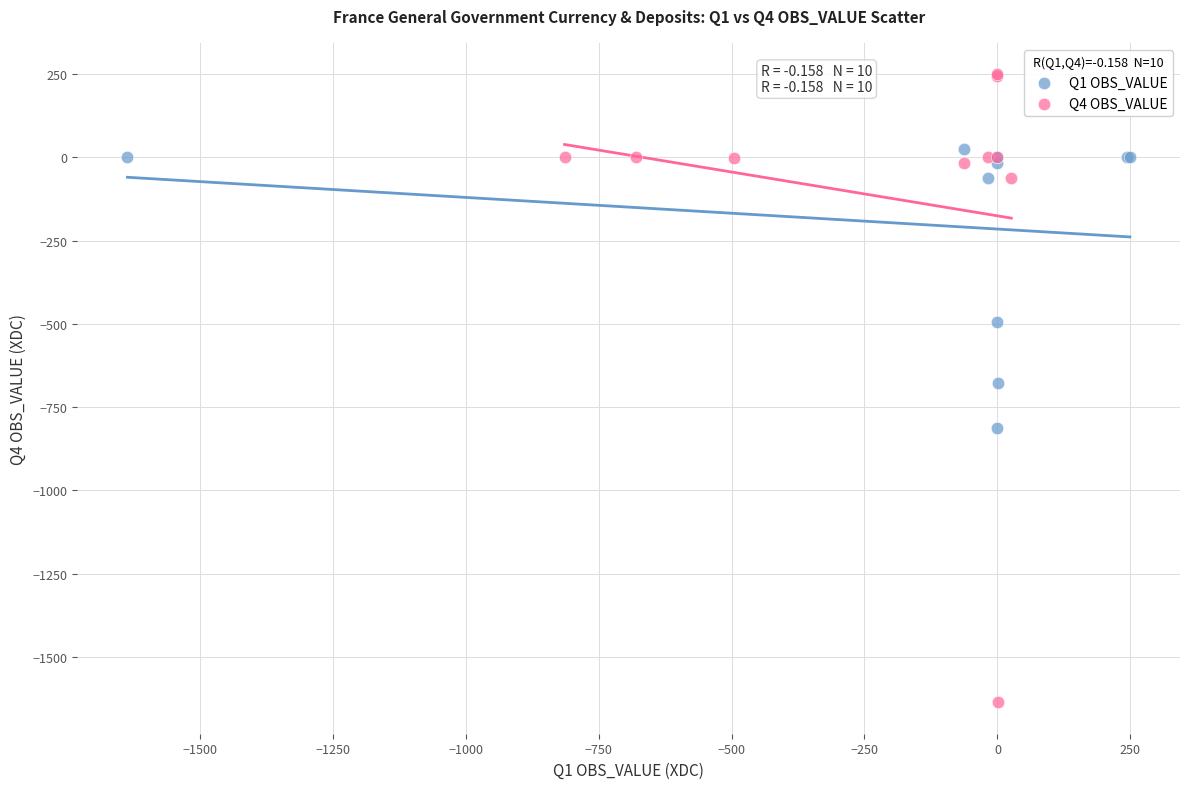

Which series contains the lowest Y value?

Q4 OBS_VALUE